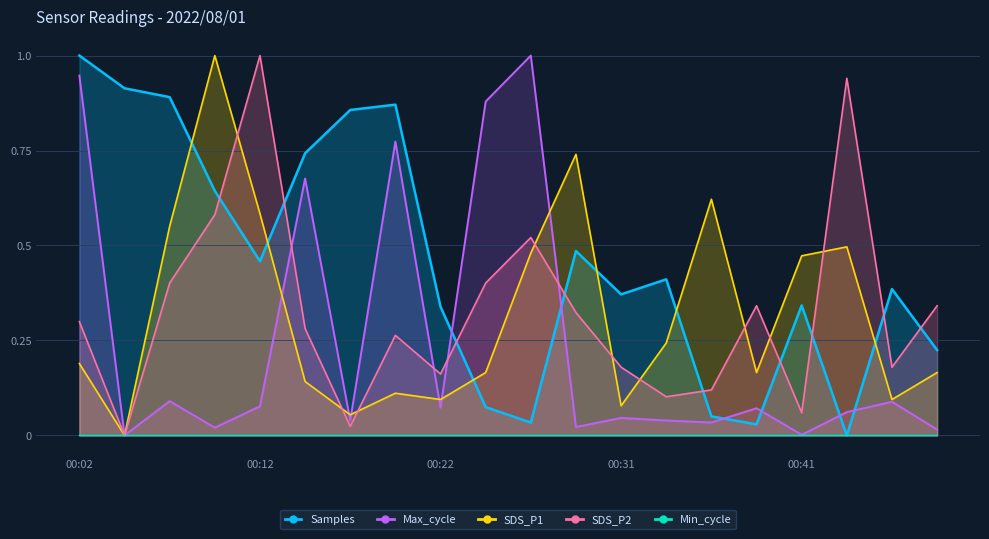

What is the difference between the maximum and second lowest values in the SDS_P1 series?

0.9